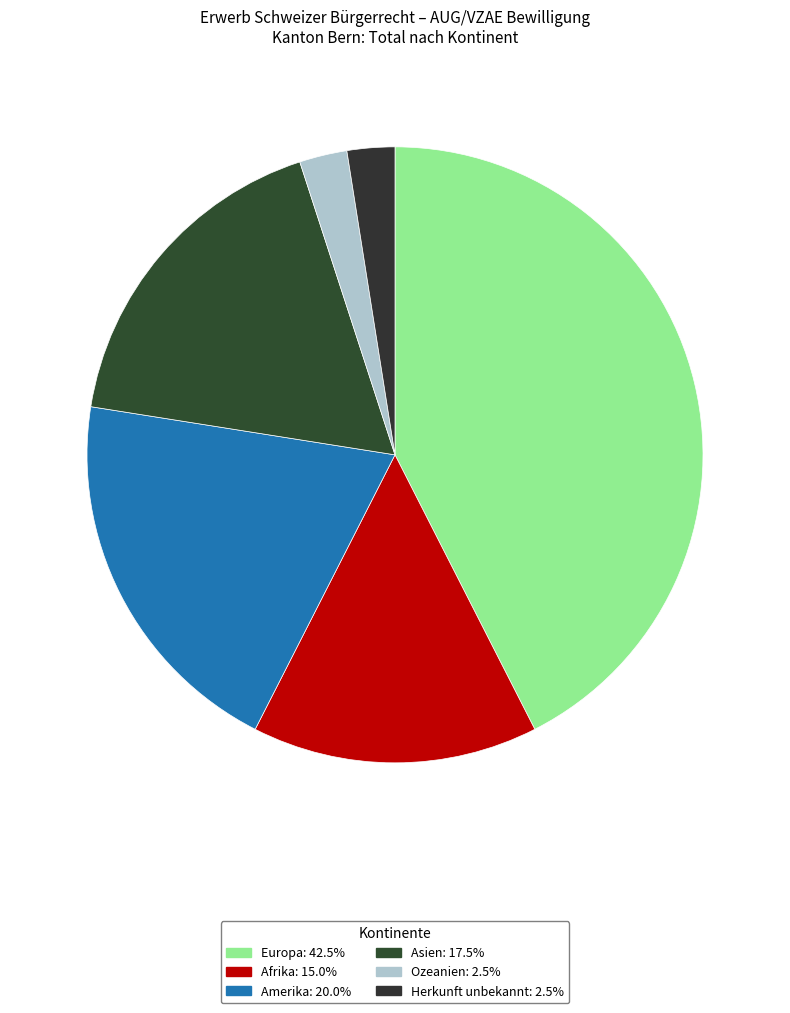

How many slices are in this pie chart?

6